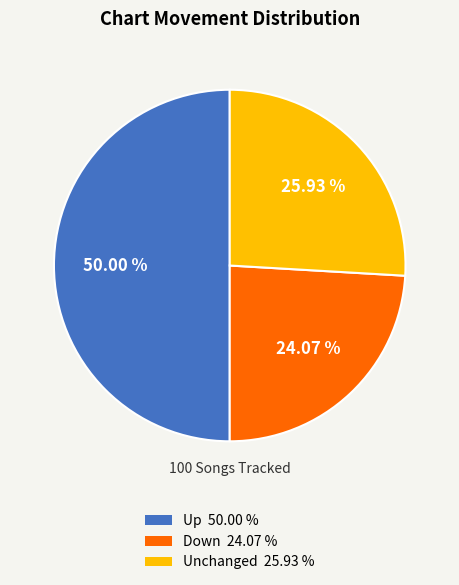

Is the sum of Down 24.07 % and Up 50.00 % greater than half?

Yes